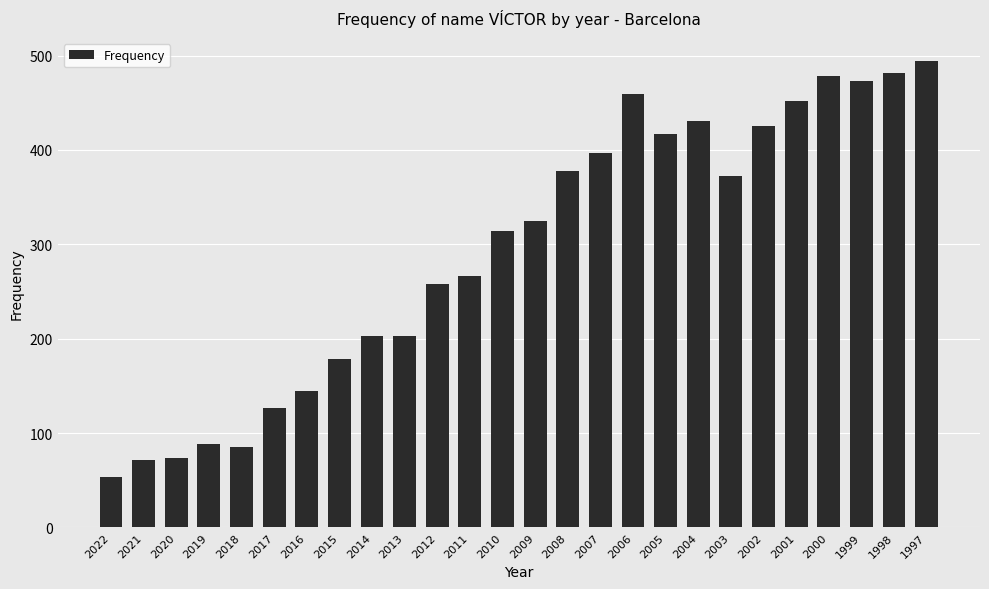

What is the sum of all values?

7648